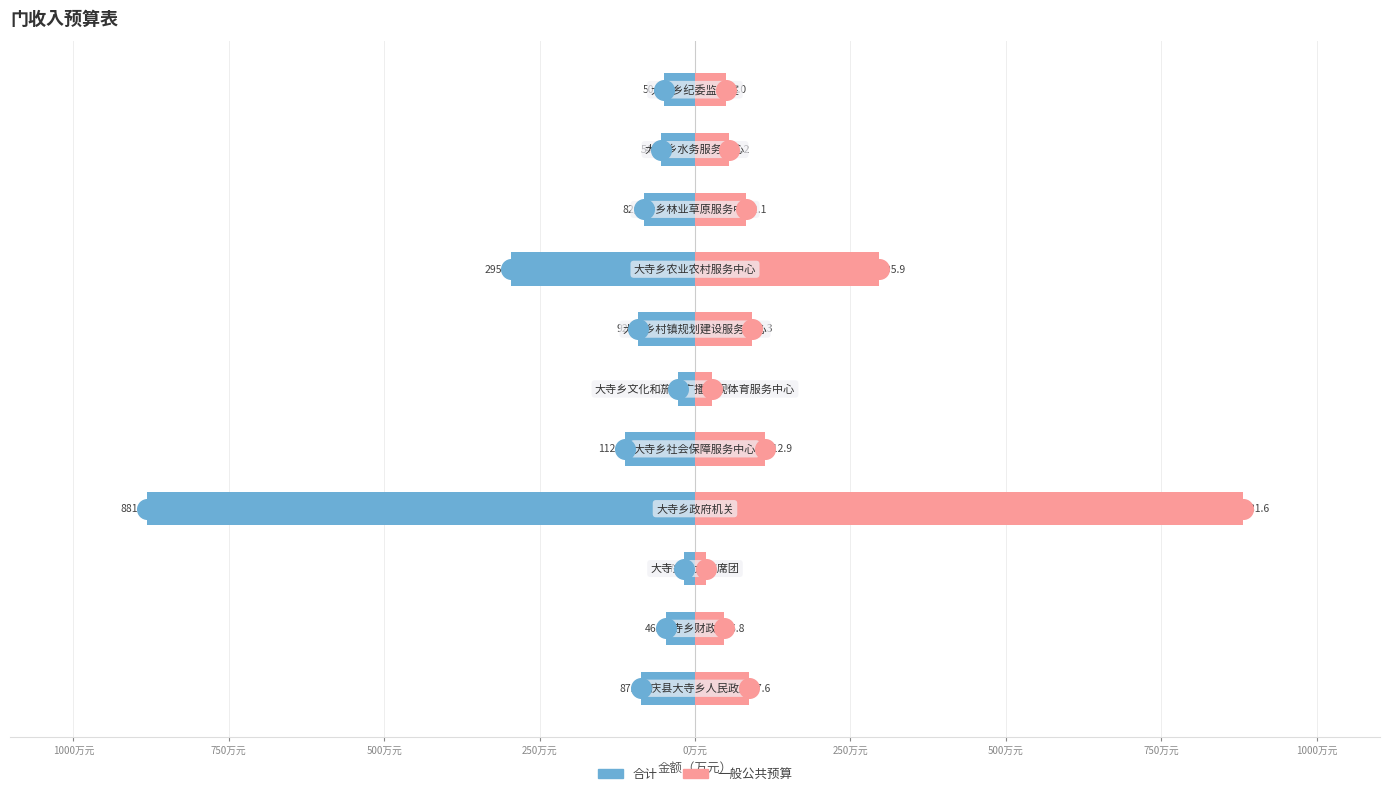

What are all the series names shown in the legend?

合计, 一般公共预算